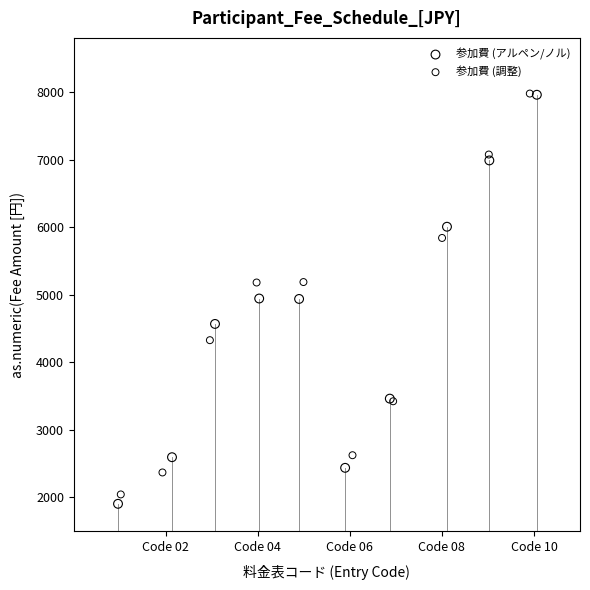

Which series has the largest Y range (max minus min)?

参加費 (アルペン/ノル)